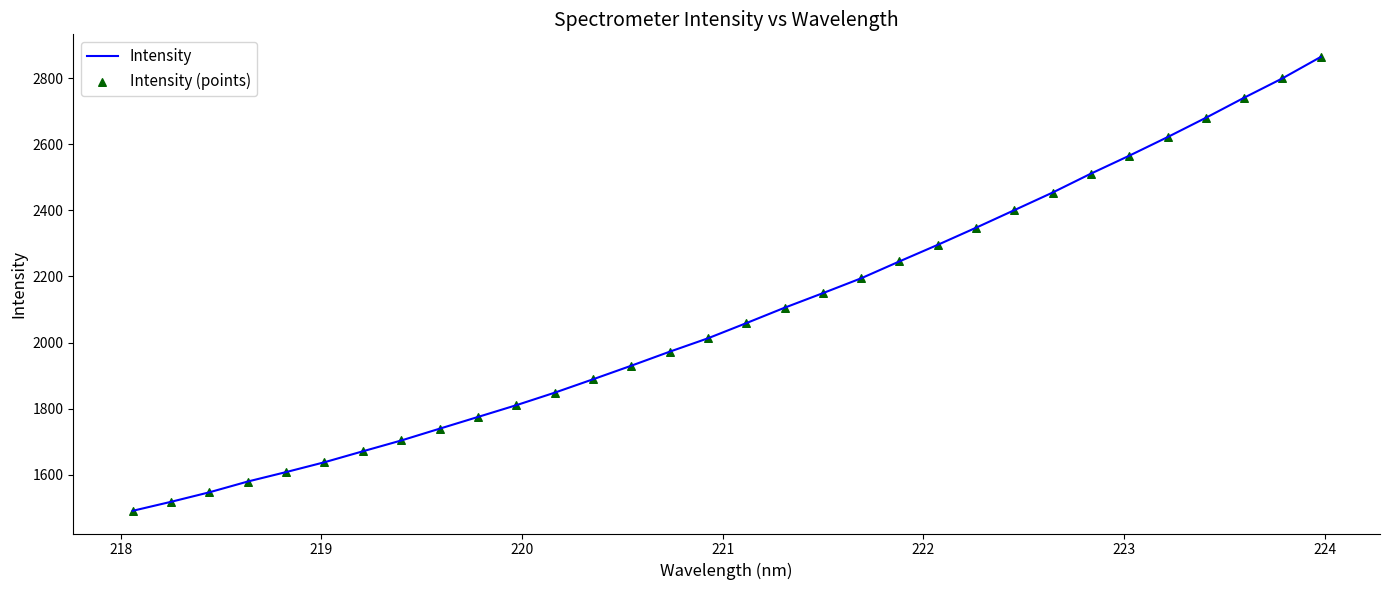

What is the minimum value shown in the chart?

1490.3